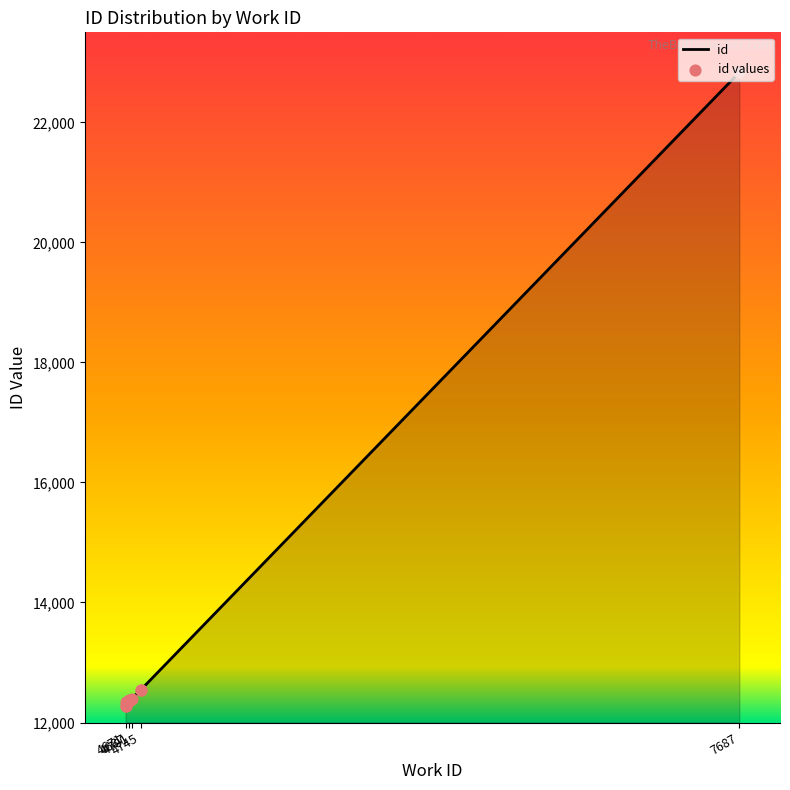

Approximately how many times larger is the value at 4687 compared to 7687?

0.5